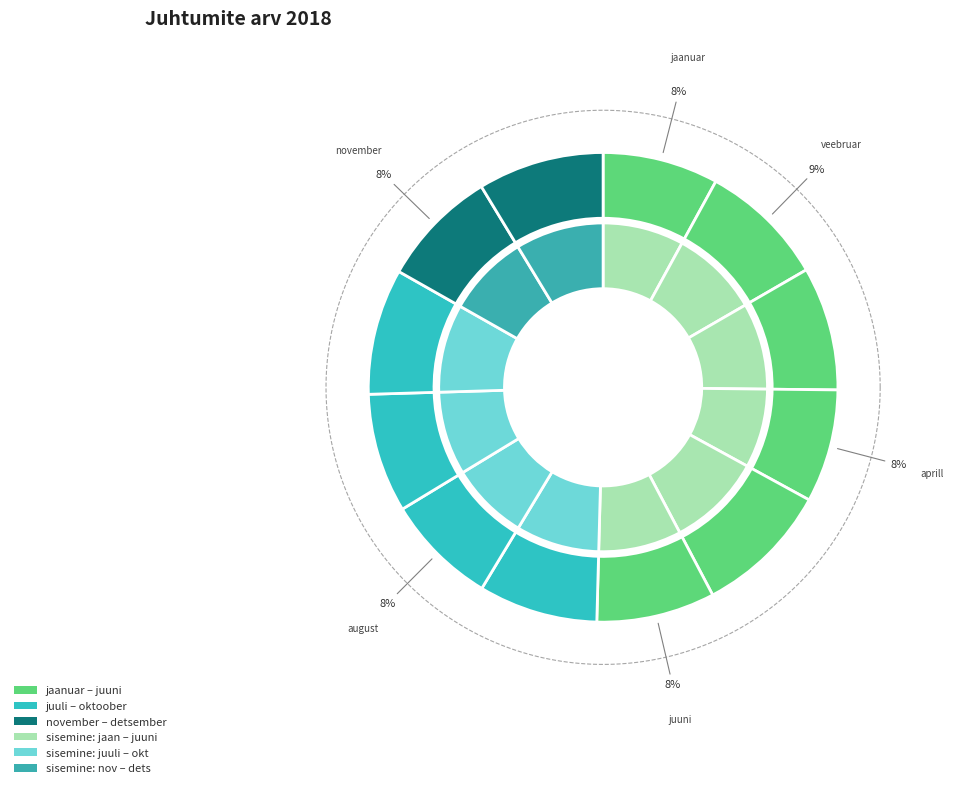

What percentage do oktoober and aprill together represent?

16.5%